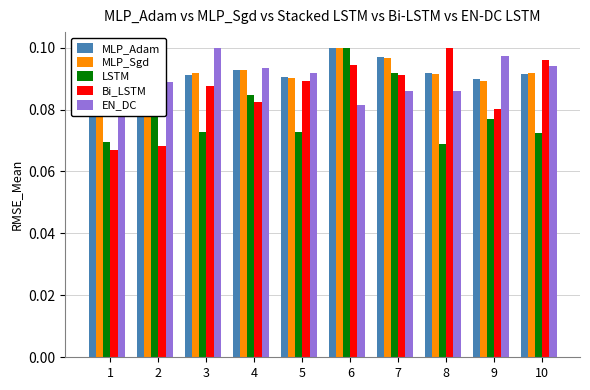

The value of Bi_LSTM at 8 is 0.0. True or false?

False